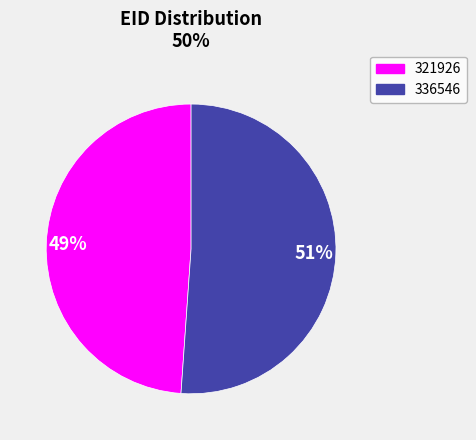

Do 336546 and 321926 together represent more than half of the pie?

Yes